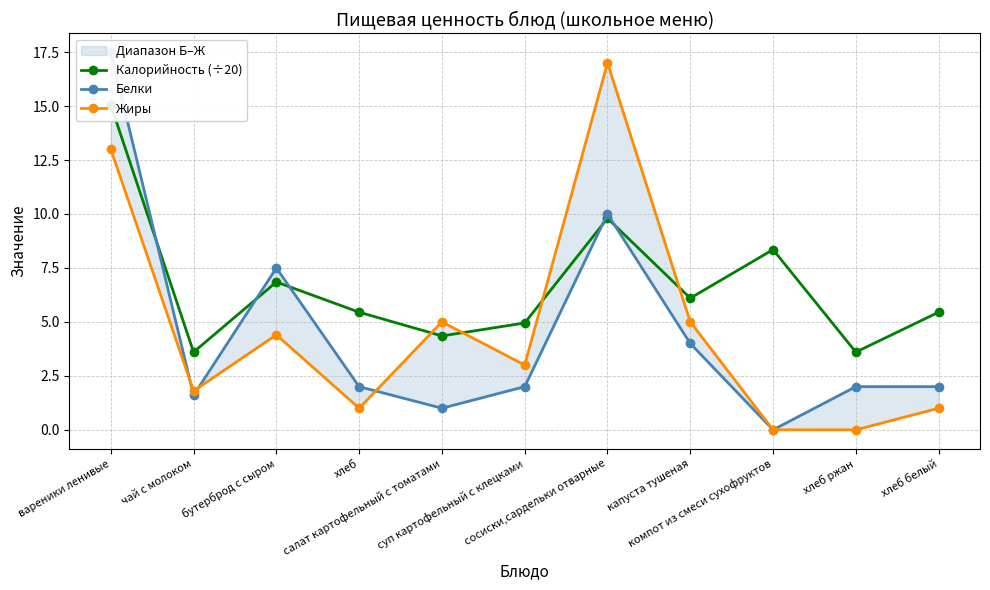

What is the sum of all Калорийность (÷20) values?

73.5